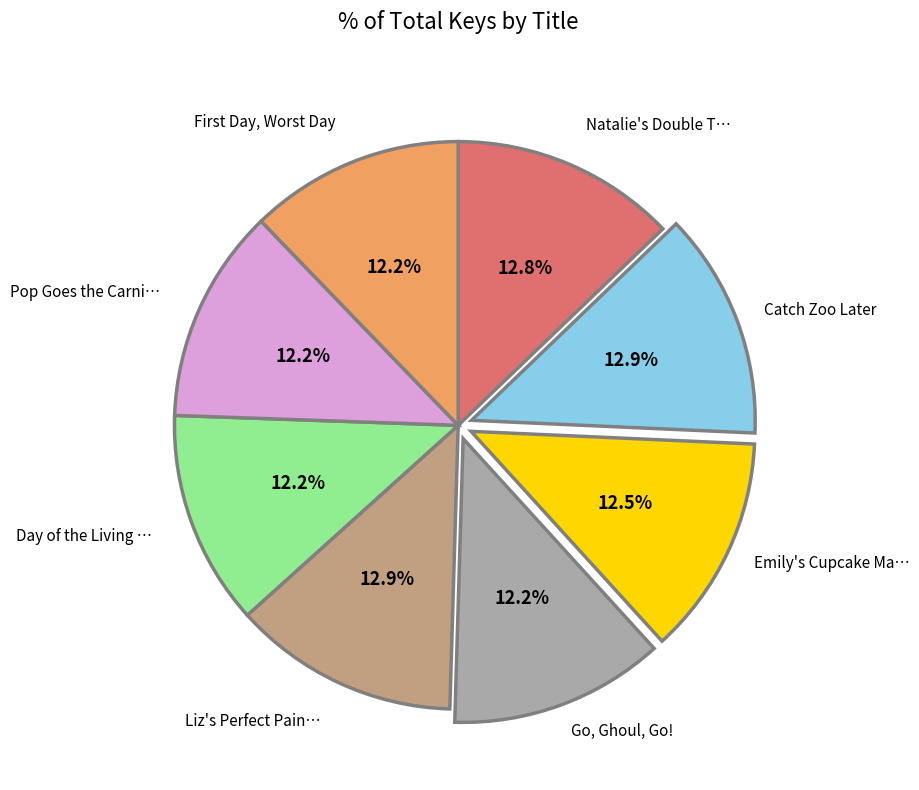

Is there a majority slice in this chart?

No